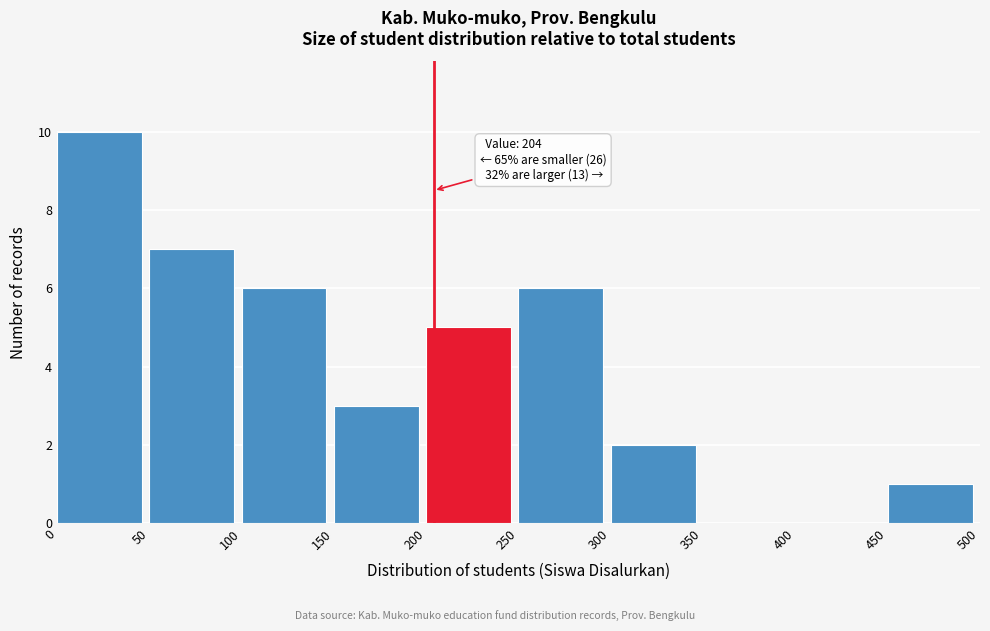

Which range on the x-axis has the tallest bar?

0 to 50